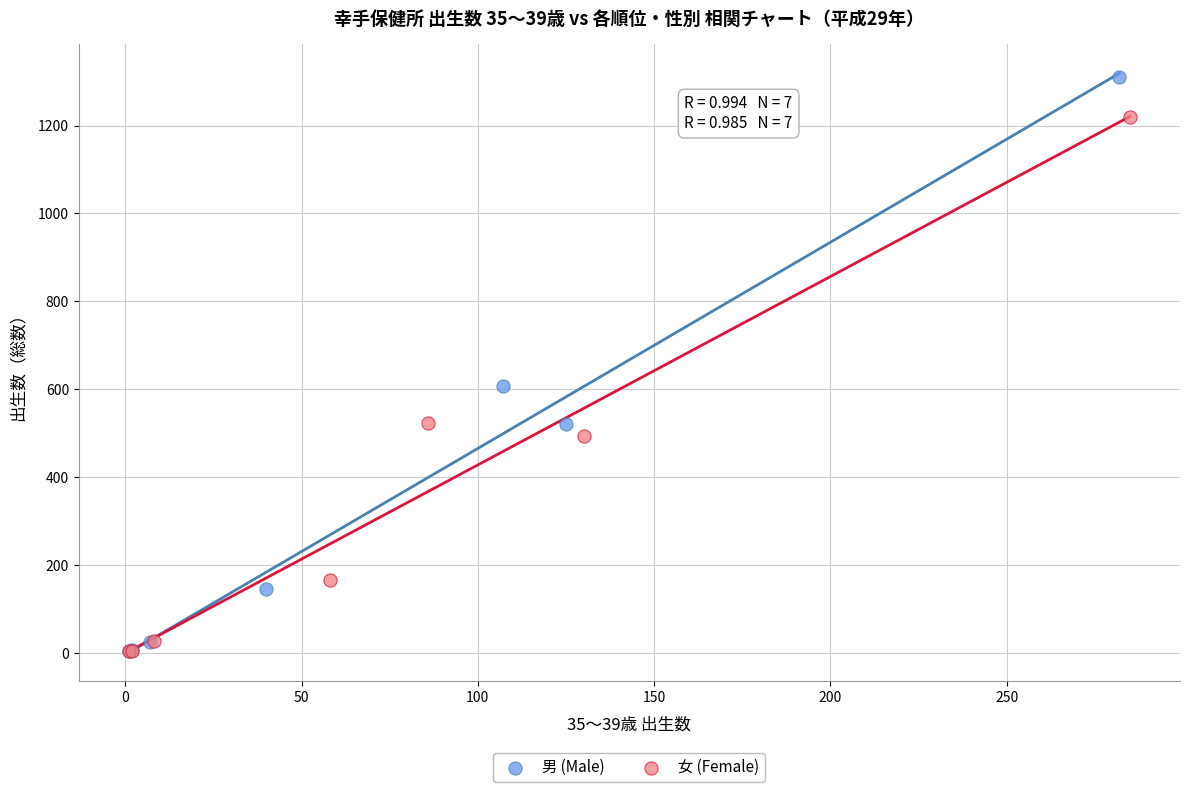

Which series has the widest spread of Y values?

男 (Male)